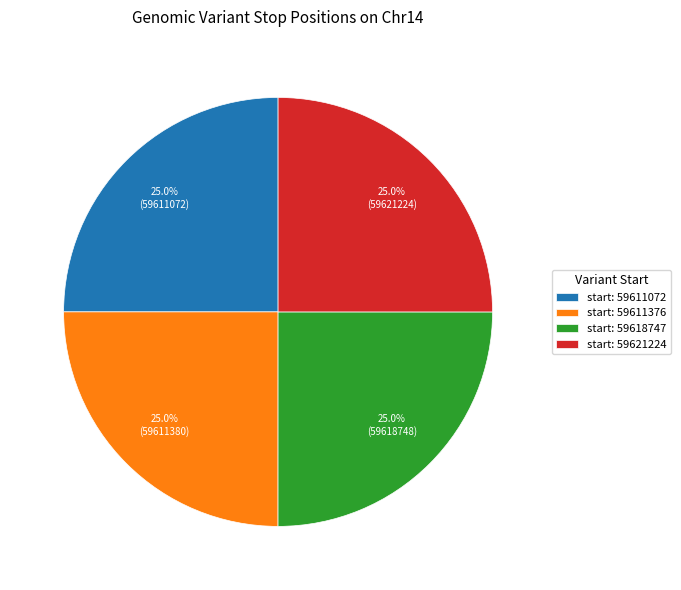

Does any single category account for the majority?

No